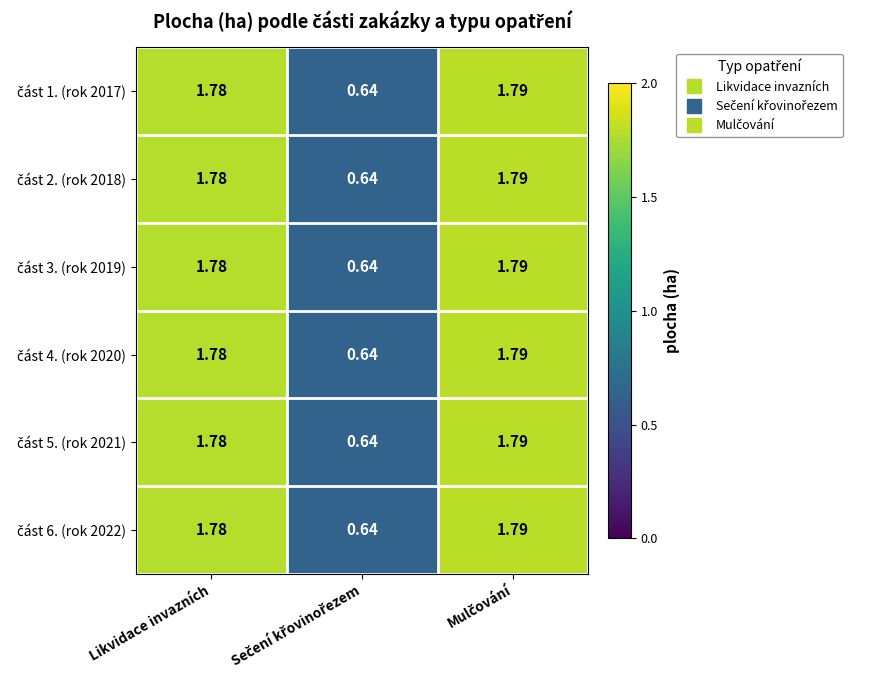

At how many categories does at least one series exceed 1?

2